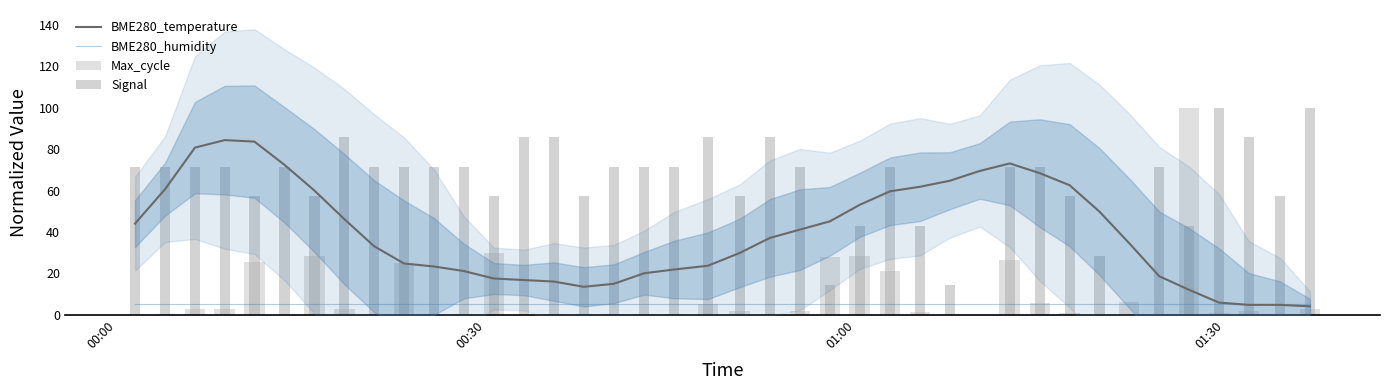

What is the value of the Signal bar at the 31st from the left?

71.4